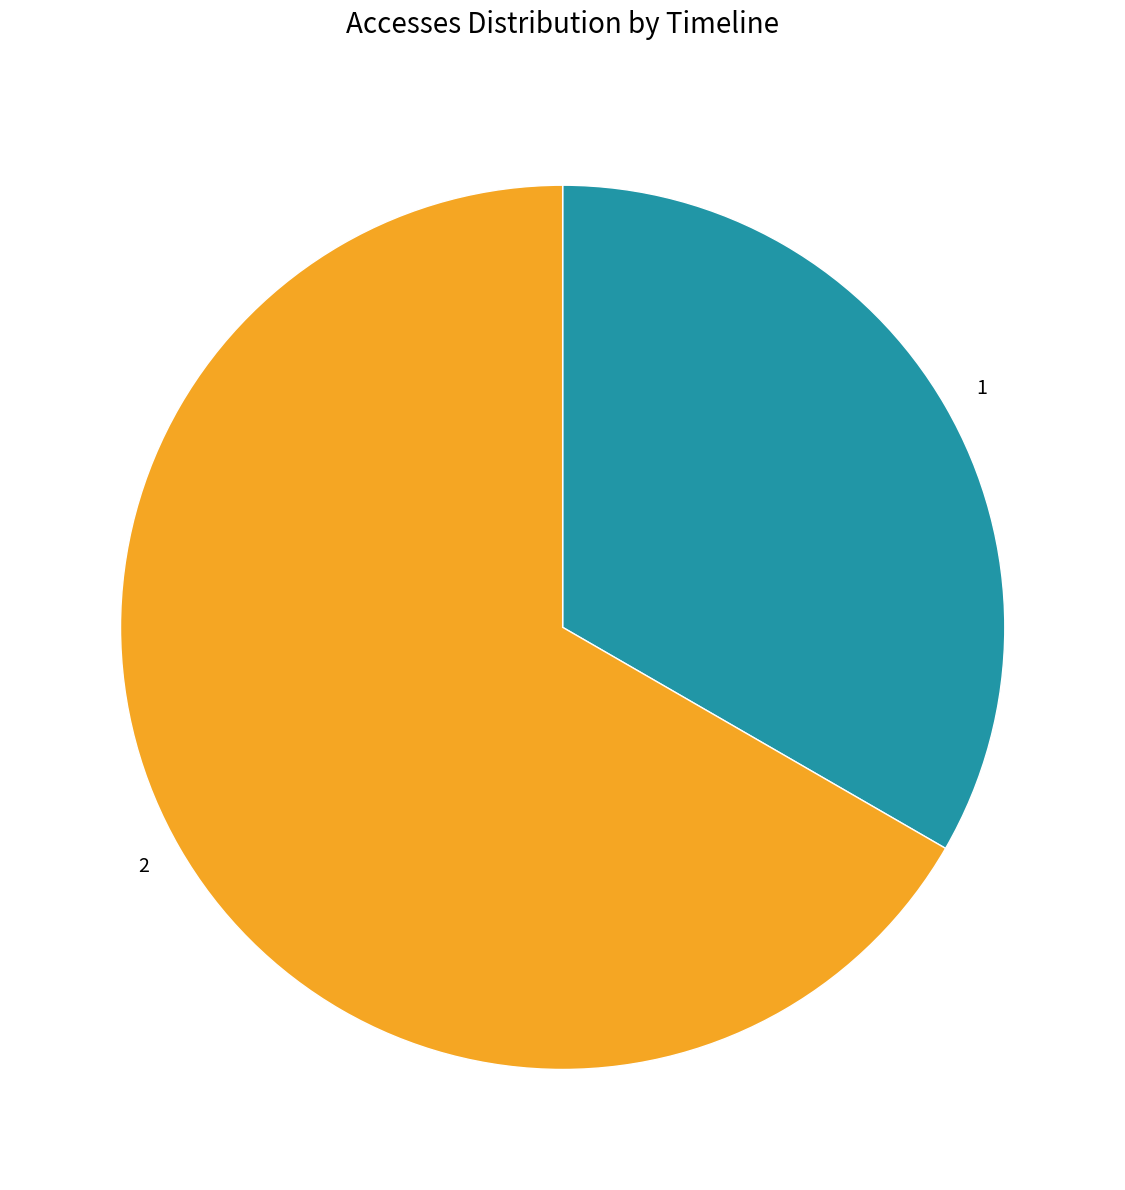

Rank the categories by value from highest to lowest.

2, 1